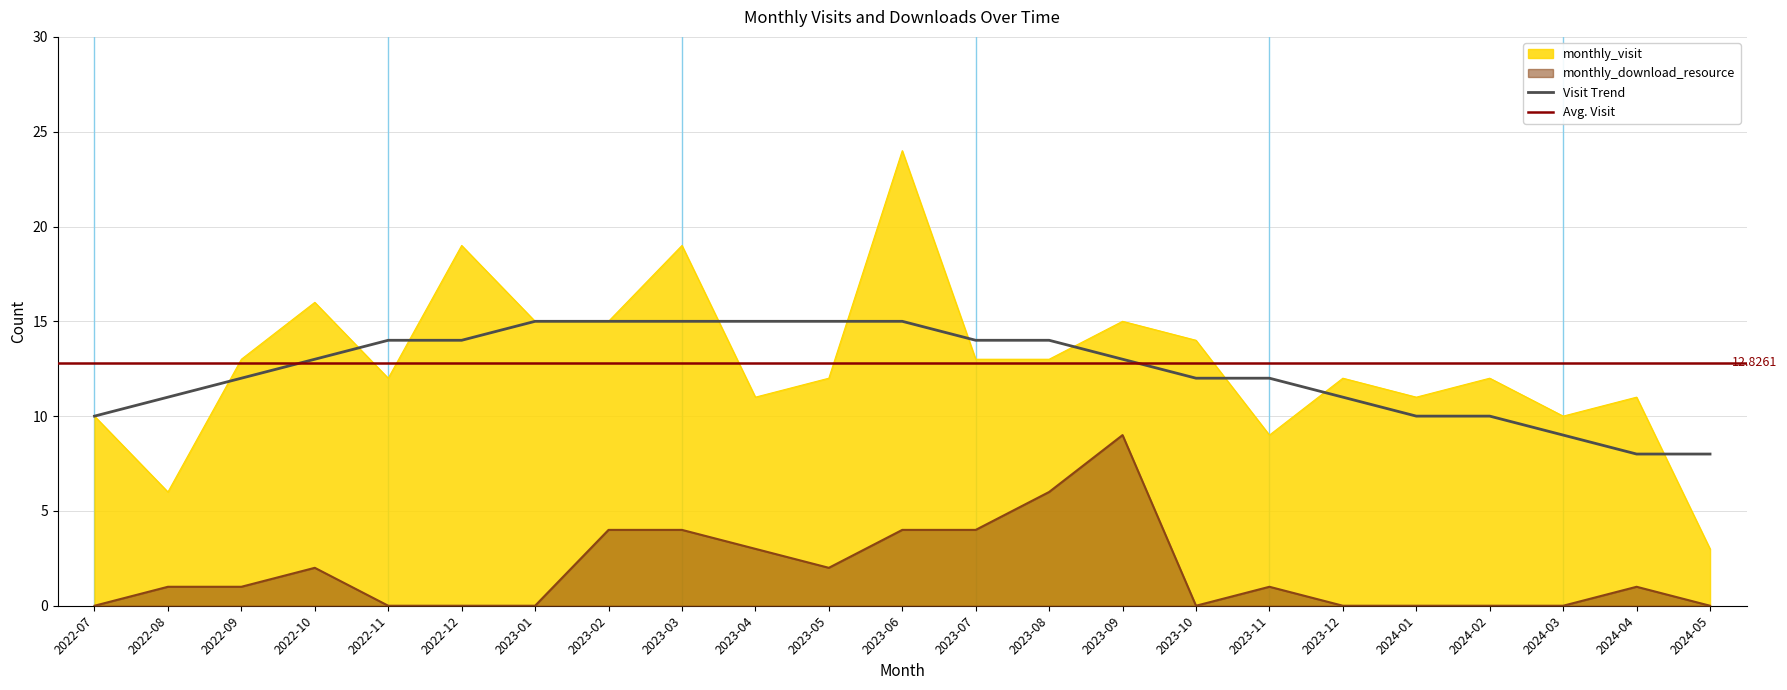

True or false: monthly_visit and monthly_download_resource cross at least once.

False